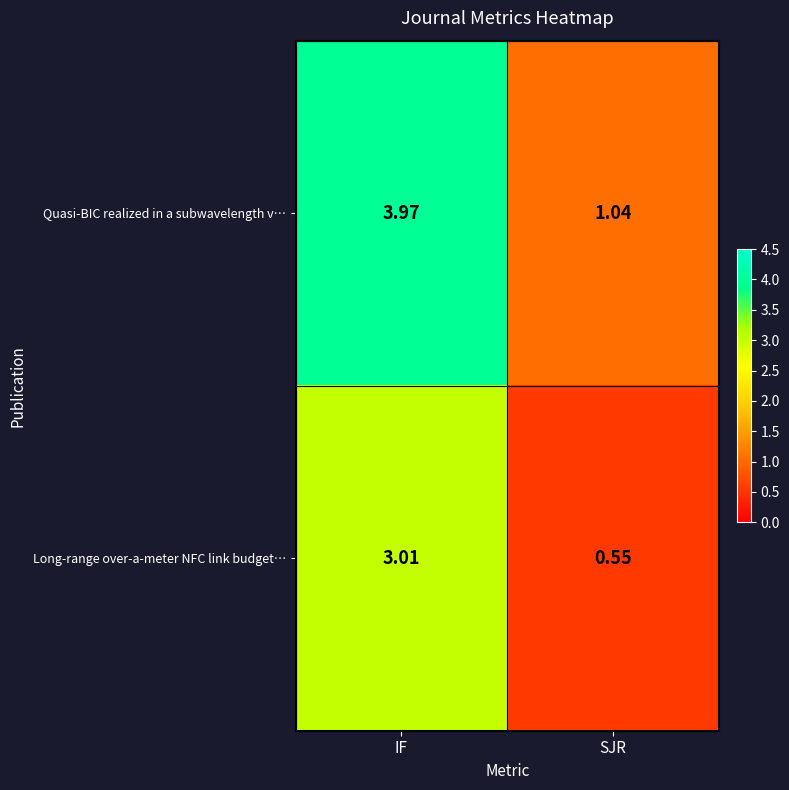

Between IF and SJR, which series saw the biggest shift?

Quasi-BIC realized in a subwavelength v…